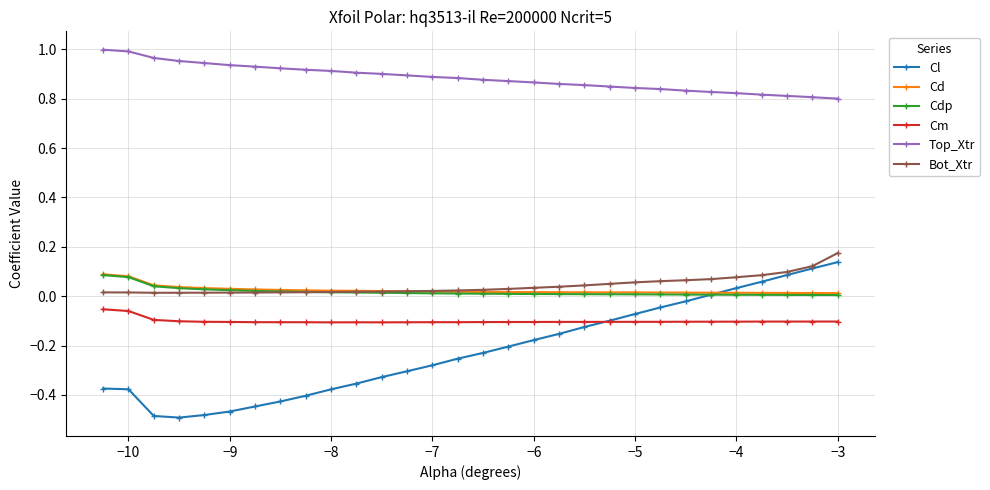

Which series has the largest range (max minus min)?

Cl